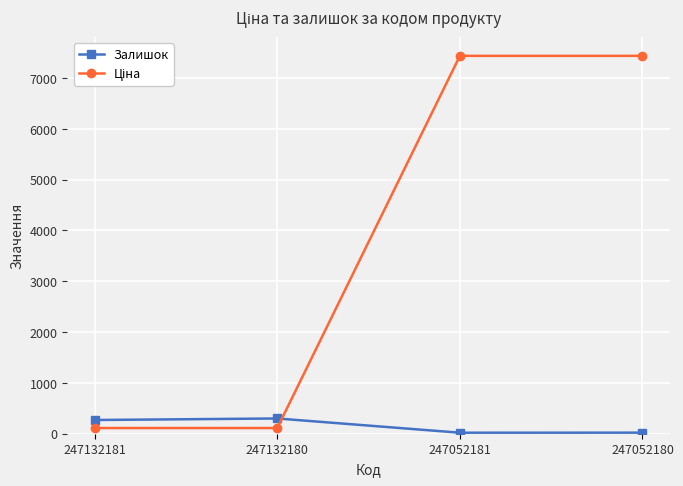

What is the sum of all Залишок values?

611.0